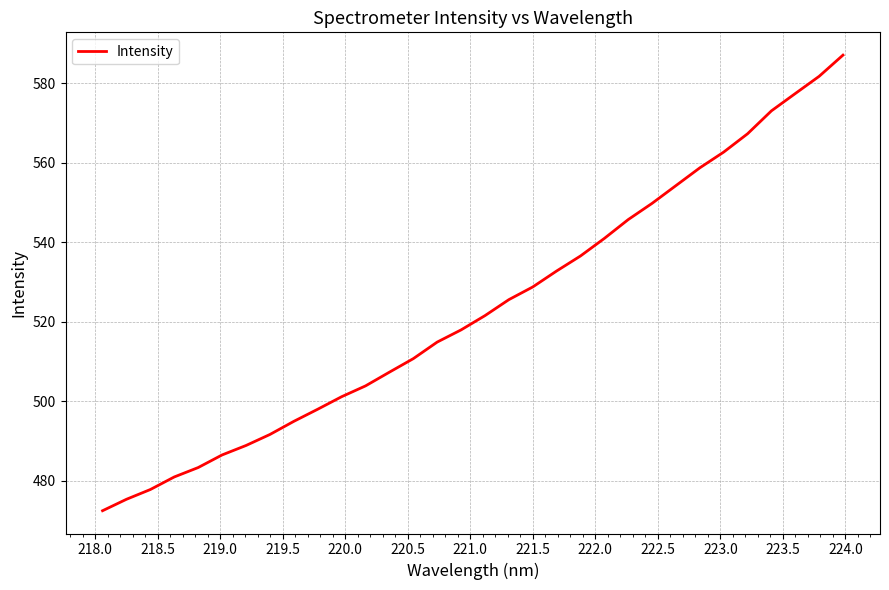

What is the maximum value shown in the chart?

587.1